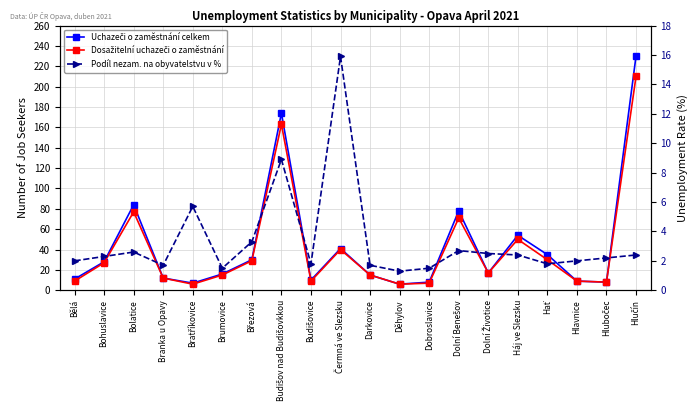

Count the number of categories in the chart.

20